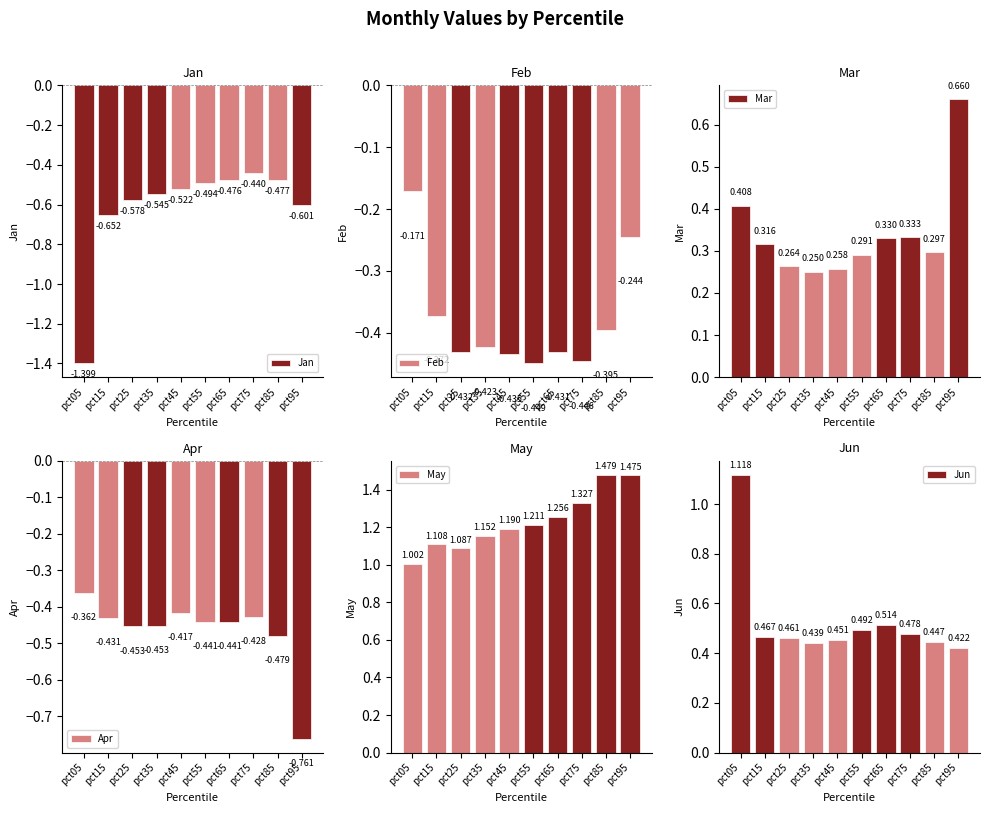

Is it true that May equals 1.5 at pct05?

False